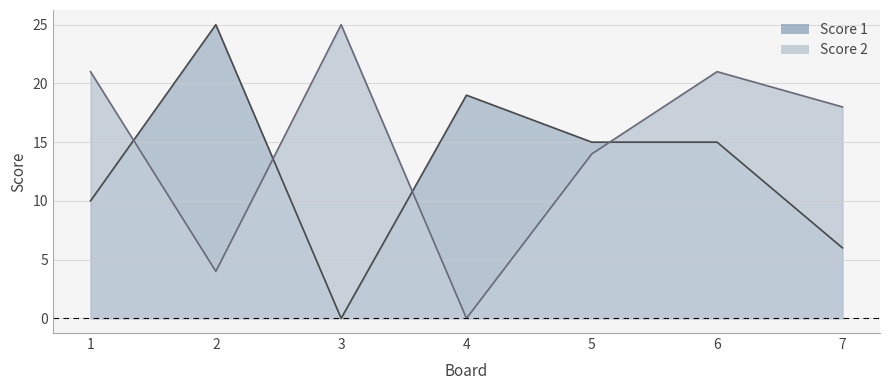

Count the number of categories in the chart.

7